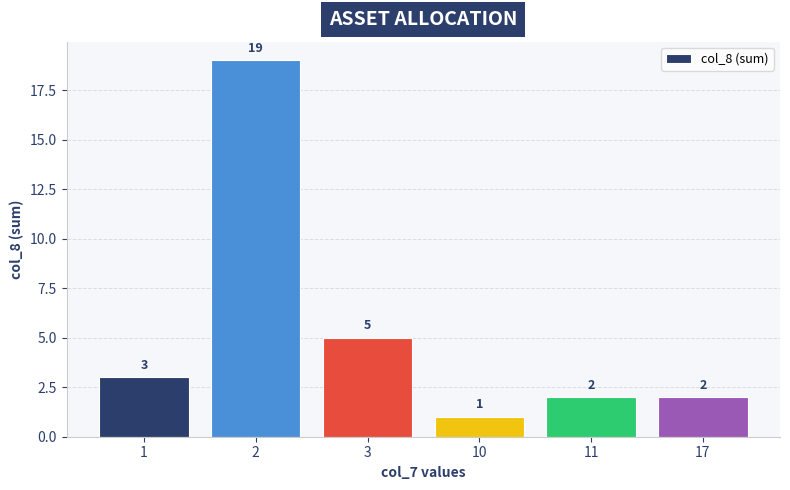

Which label corresponds to the largest value in the chart?

2